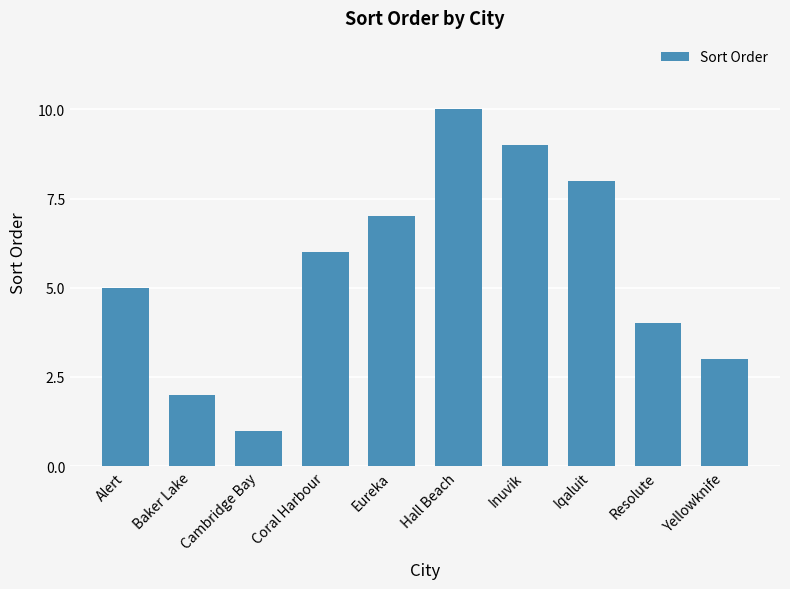

What is the change in value from Alert to Resolute?

-1